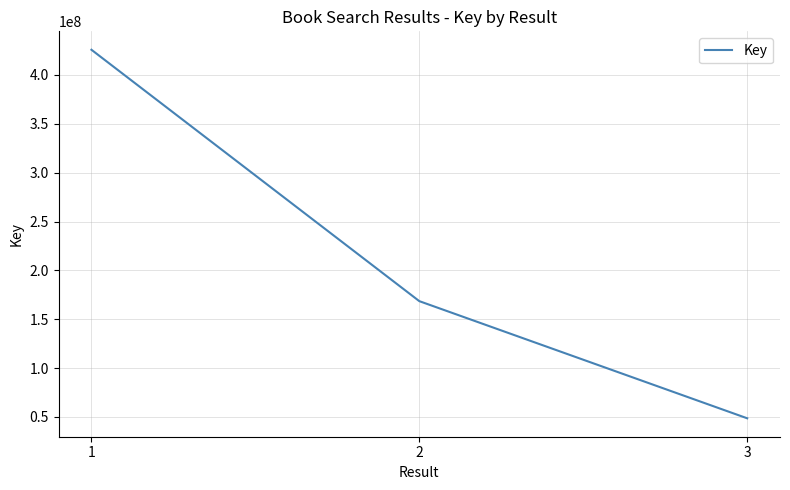

True or false: the data shows 66699757 at 3.

False